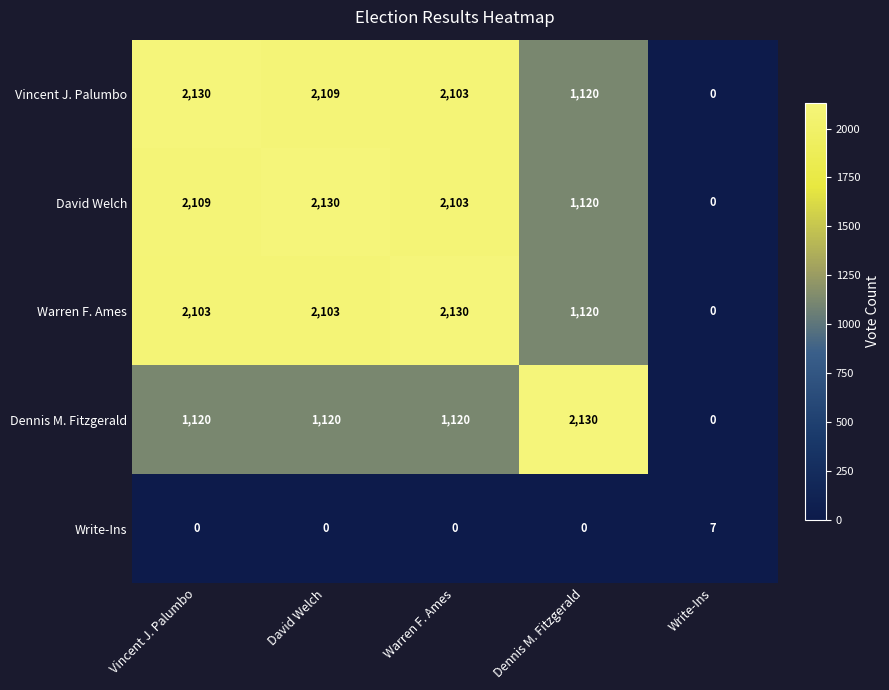

What is the sum of all Vincent J. Palumbo values?

7462